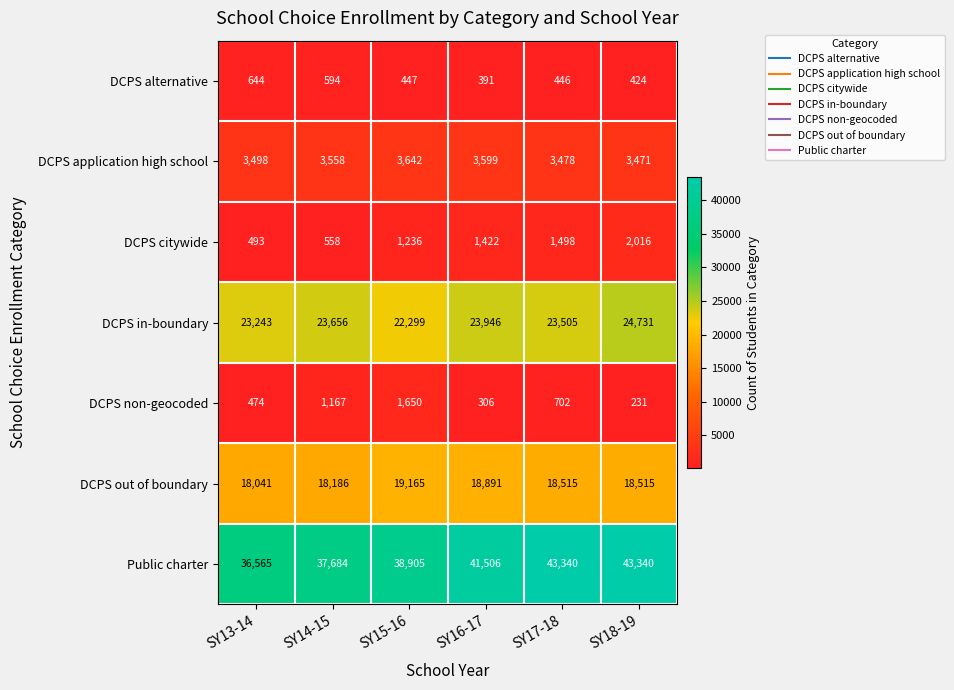

Rank the series at SY13-14 from lowest to highest value.

DCPS non-geocoded, DCPS citywide, DCPS alternative, DCPS application high school, DCPS out of boundary, DCPS in-boundary, Public charter